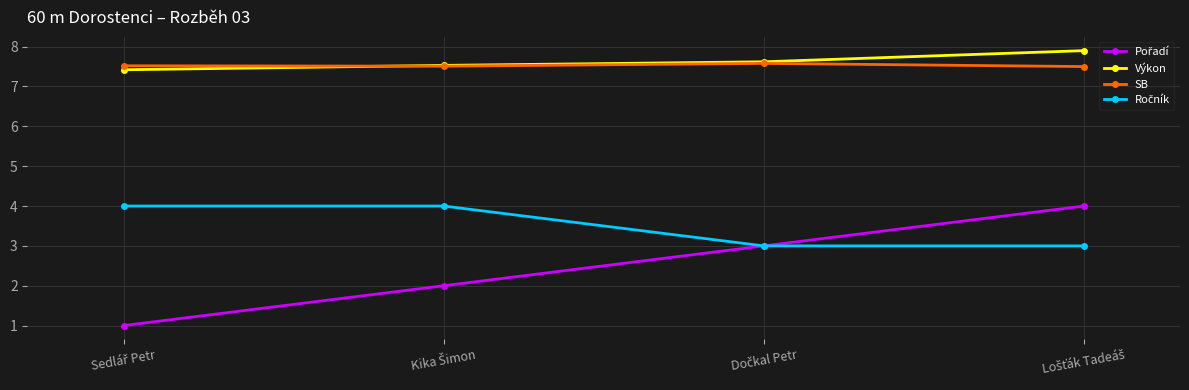

What is the highest value of the SB series?

7.6